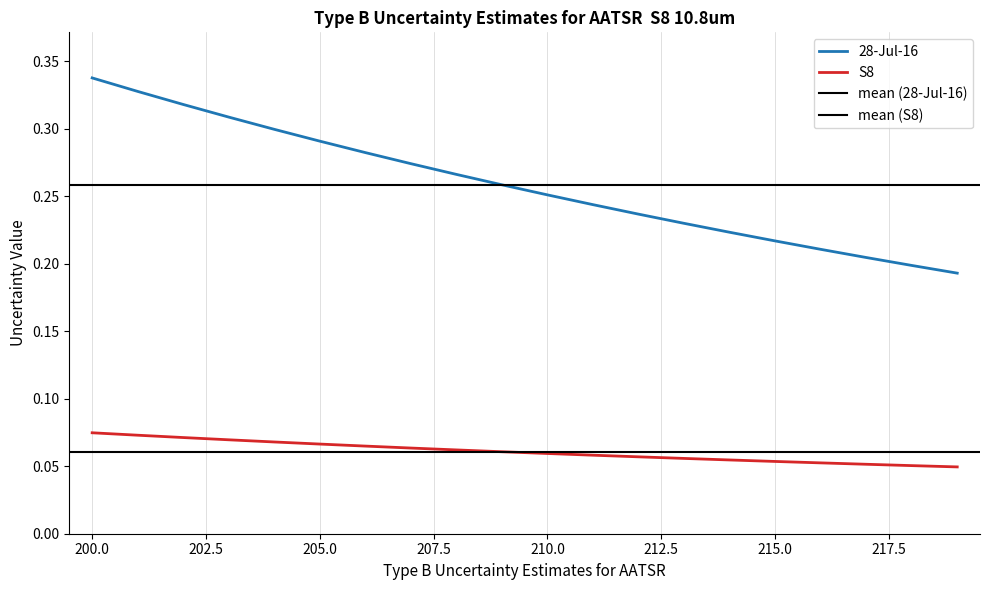

Count the 28-Jul-16 values in the range 0 to 1.

20